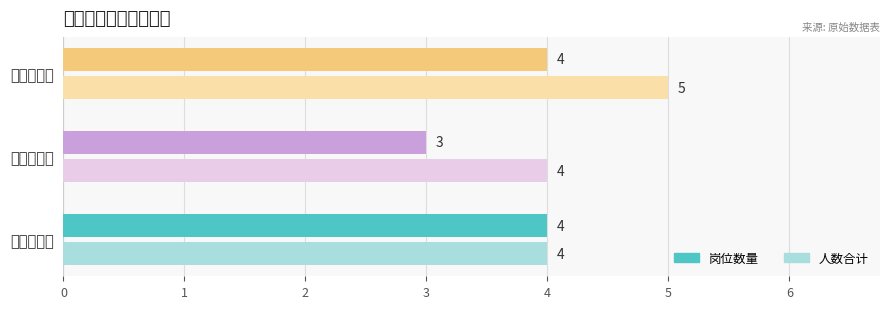

Count the number of categories in the chart.

3